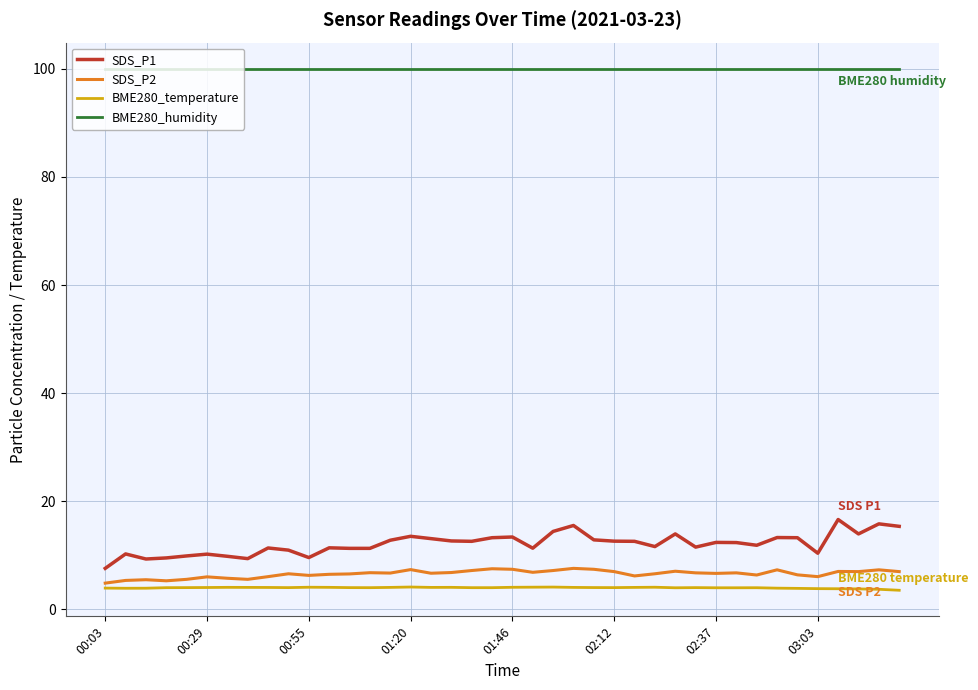

Which series has the largest total across all categories?

BME280_humidity